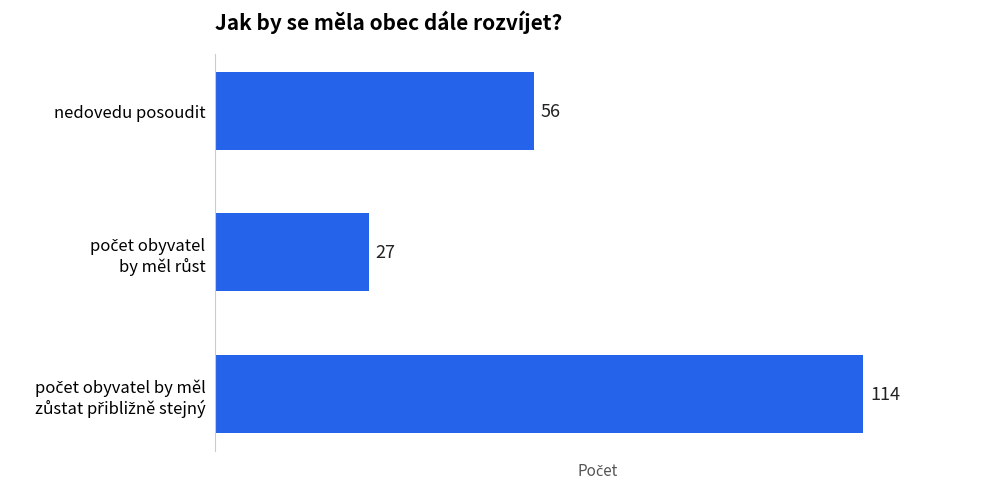

Are the bars grouped side by side (vs. stacked)?

No